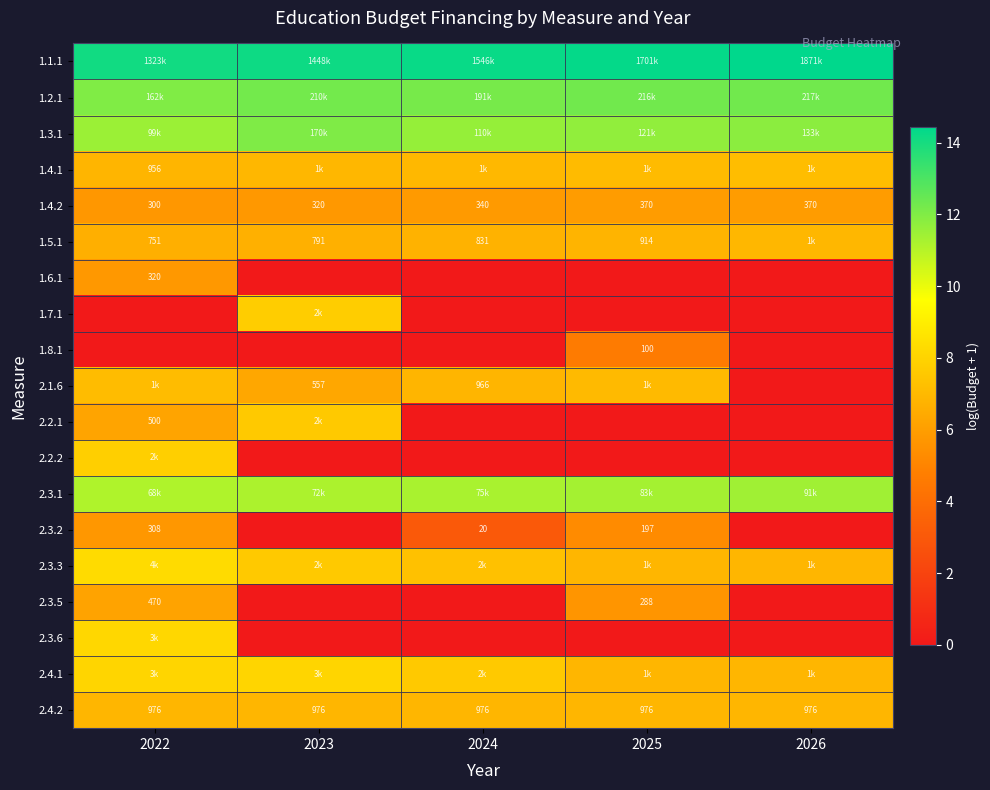

What is the maximum value shown in the chart?

14.4